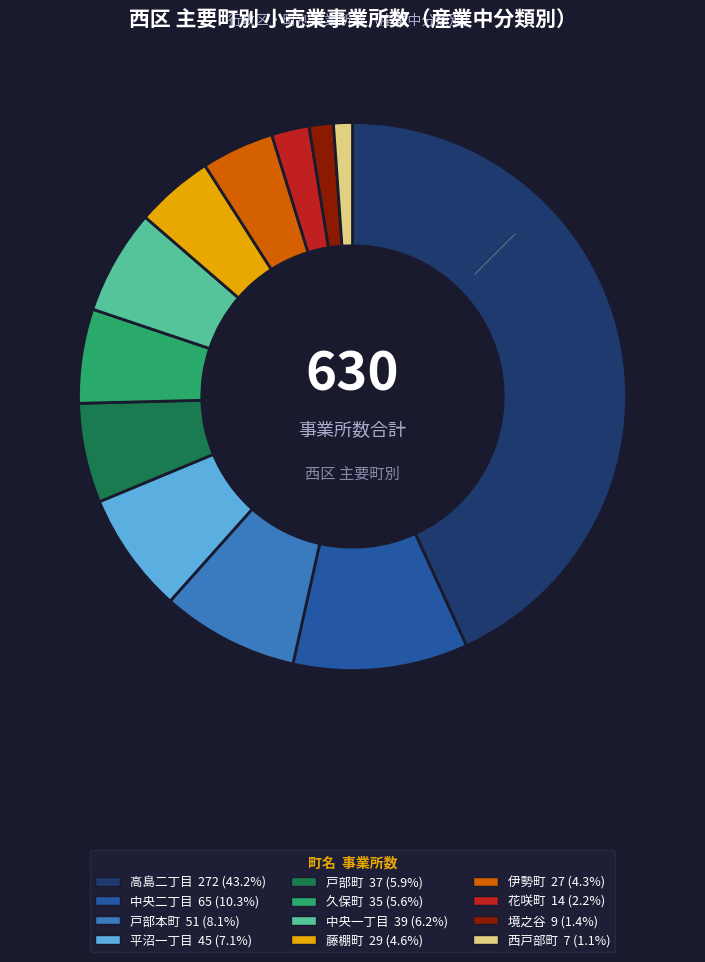

Does any single category account for the majority?

No